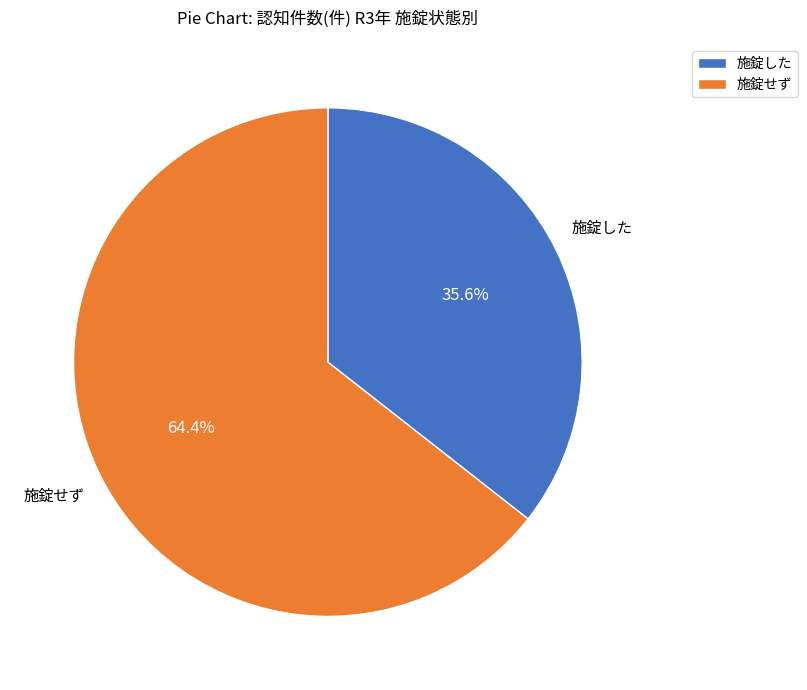

To the nearest percent, what is the combined percentage of 施錠せず and 施錠した?

100%